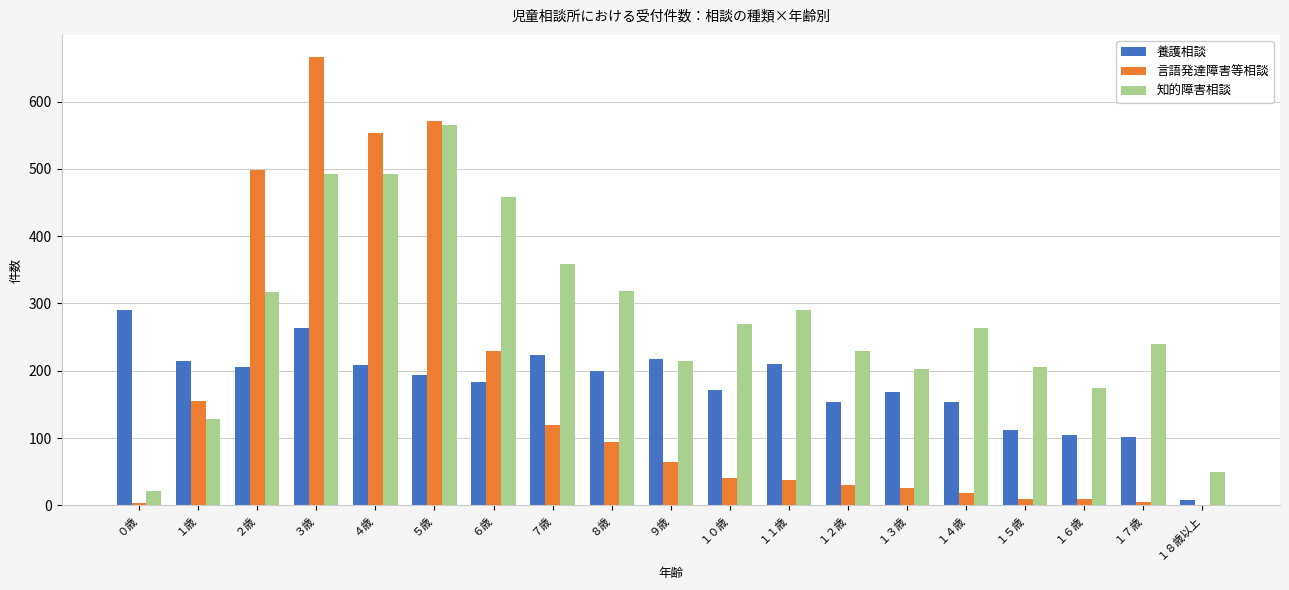

What is the average value of the 言語発達障害等相談 series?

165